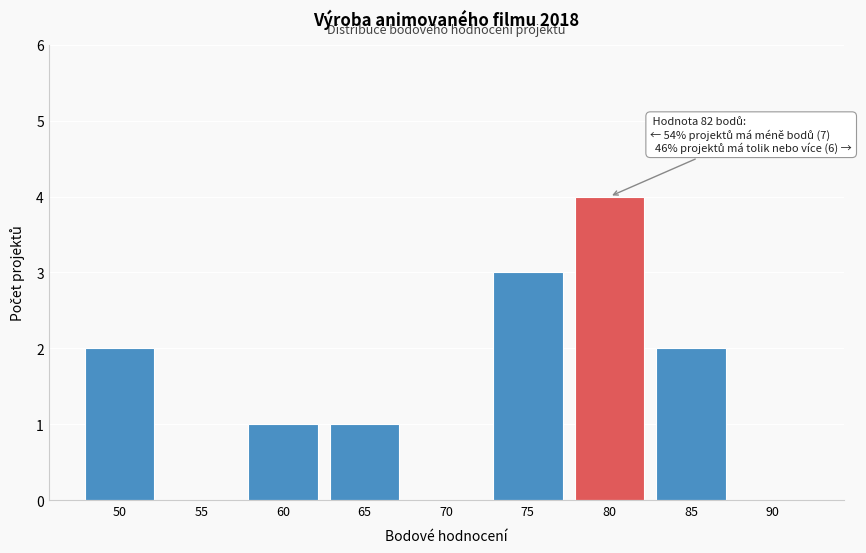

Reading left to right, list all the values displayed in this chart.

50=2	55=0	60=1	65=1	70=0	75=3	80=4	85=2	90=0